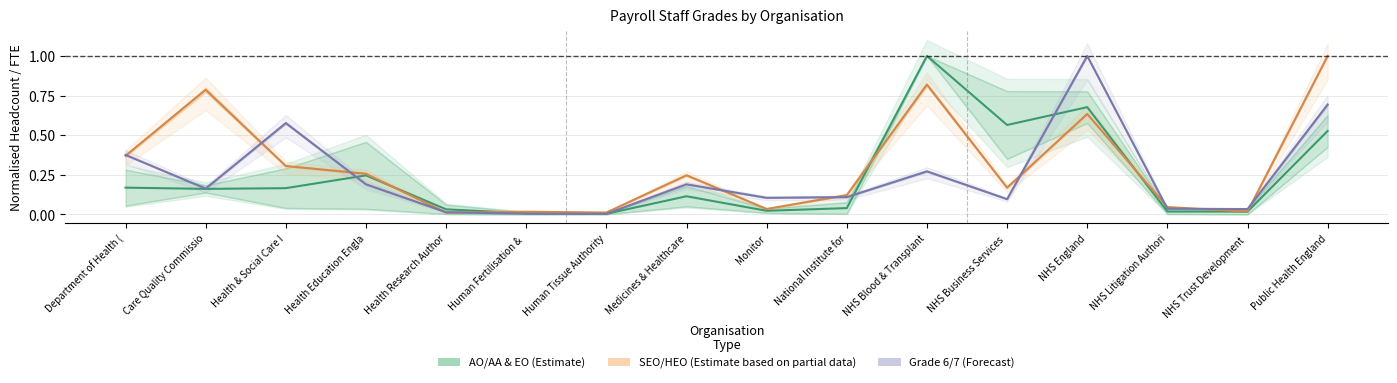

What is the difference between the SEO/HEO (Estimate based on partial data) values at Department of Health ( and Human Fertilisation & ?

0.4